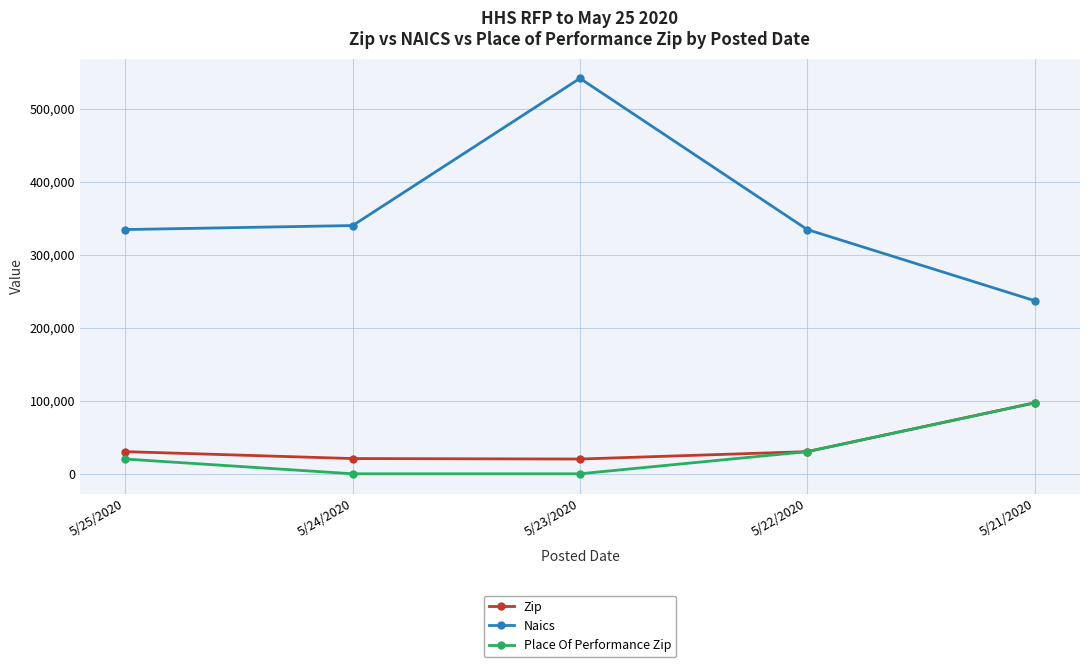

Where is Naics nearest to the value 389362?

5/24/2020